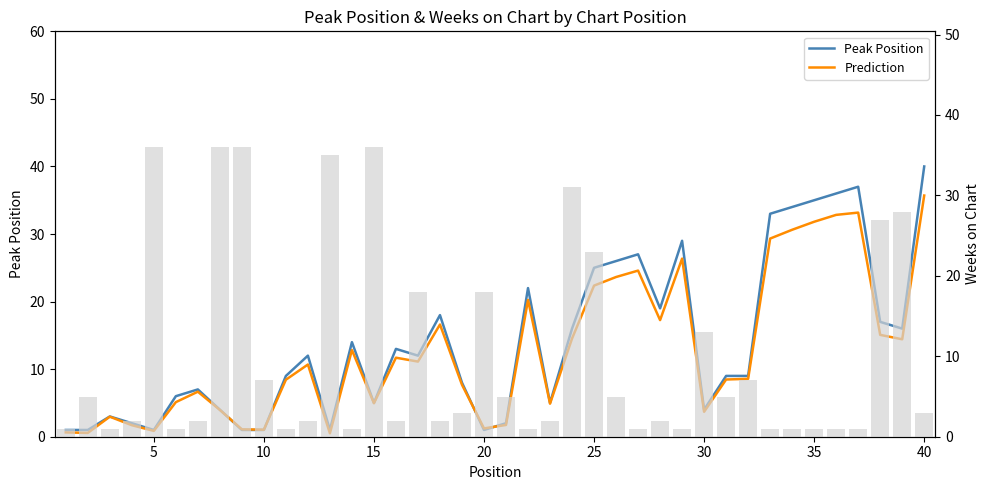

What is the difference between the highest and lowest values at 34?

3.2